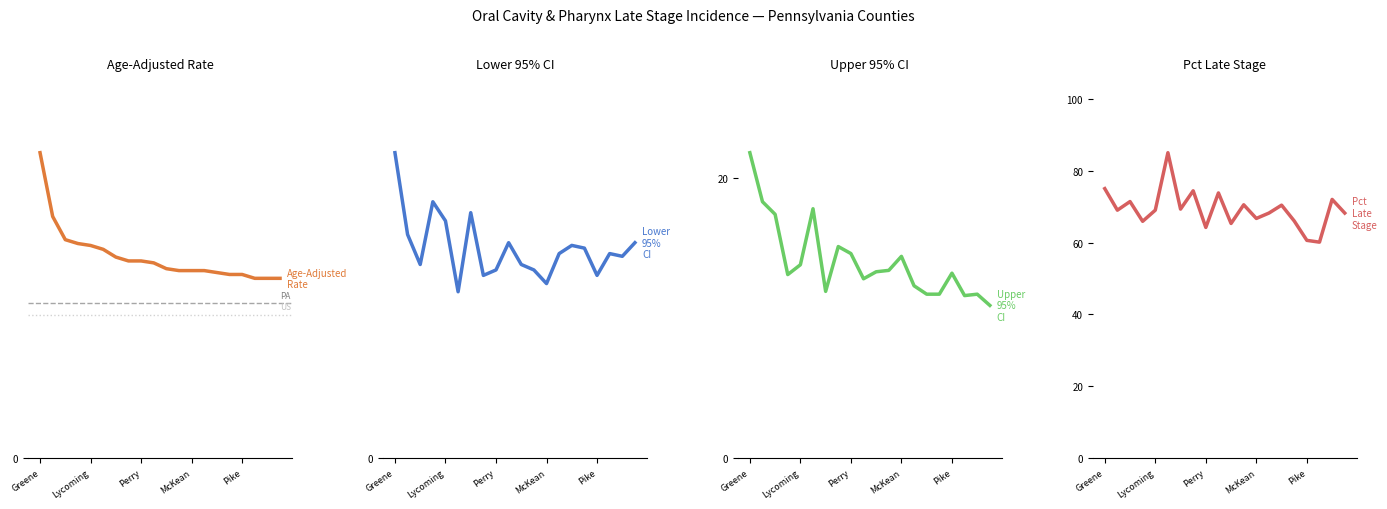

Does the chart display data point markers on the line(s)?

No